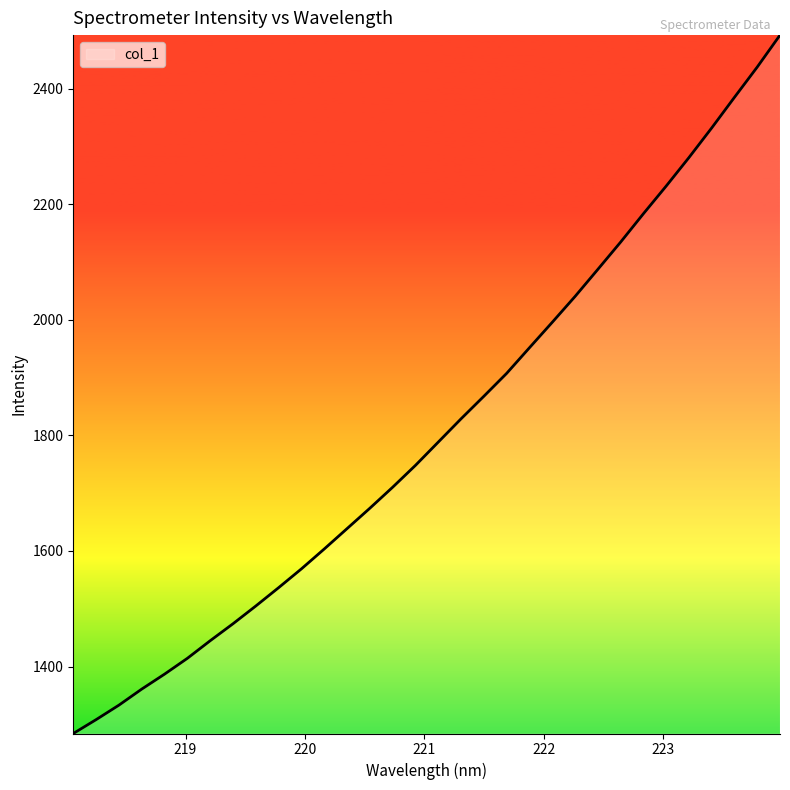

What is the maximum value shown in the chart?

2492.8